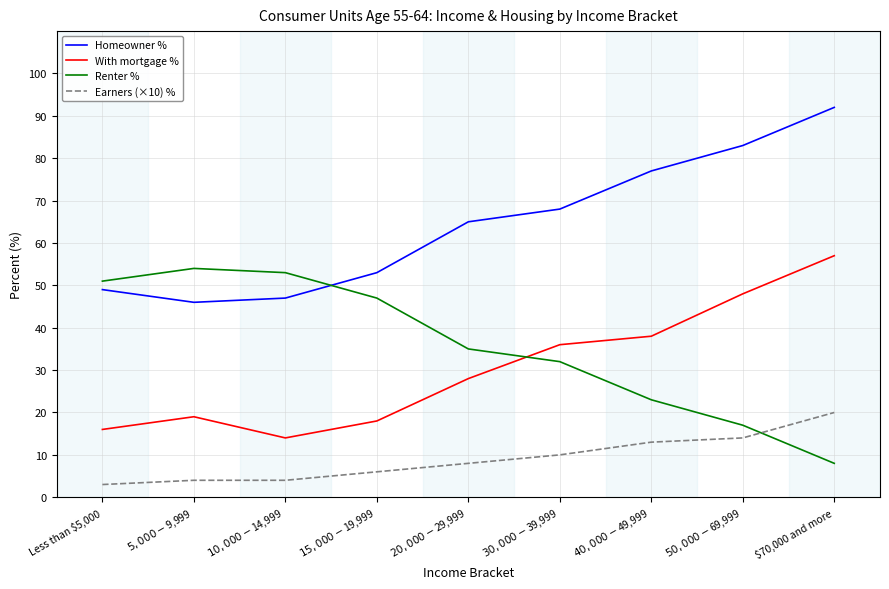

What is the difference between the maximum and minimum values in the With mortgage % series?

43